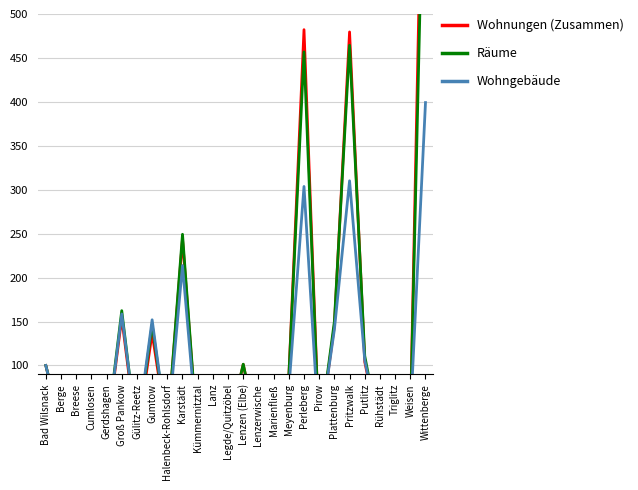

What are all the series names shown in the legend?

Wohnungen (Zusammen), Räume, Wohngebäude